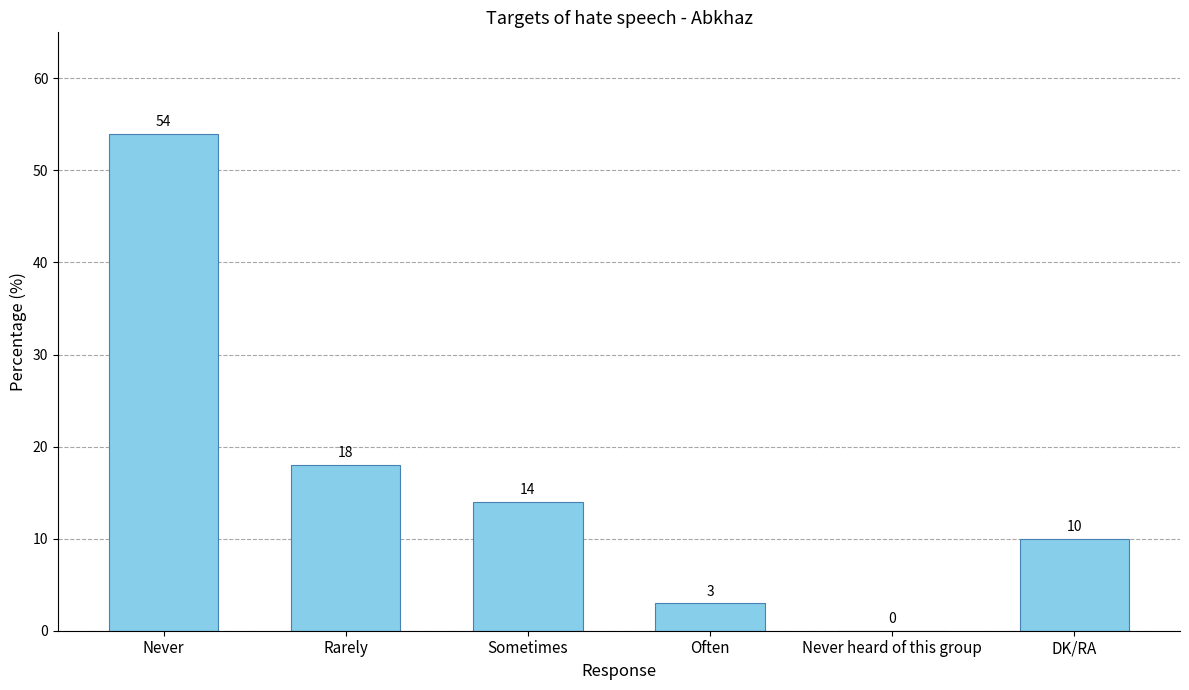

Between Never heard of this group and Never, which is larger?

Never